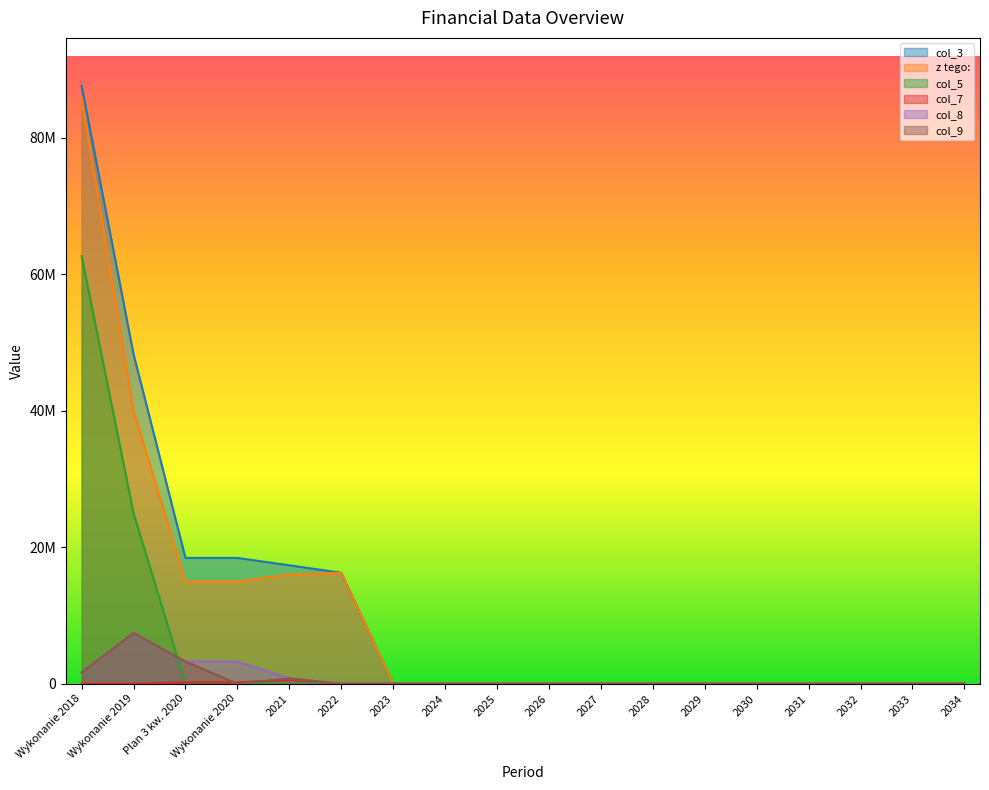

Rank the categories by col_9 value from highest to lowest.

Wykonanie 2019, Plan 3 kw. 2020, Wykonanie 2018, 2021, Wykonanie 2020, 2022, 2023, 2024, 2025, 2026, 2027, 2028, 2029, 2030, 2031, 2032, 2033, 2034